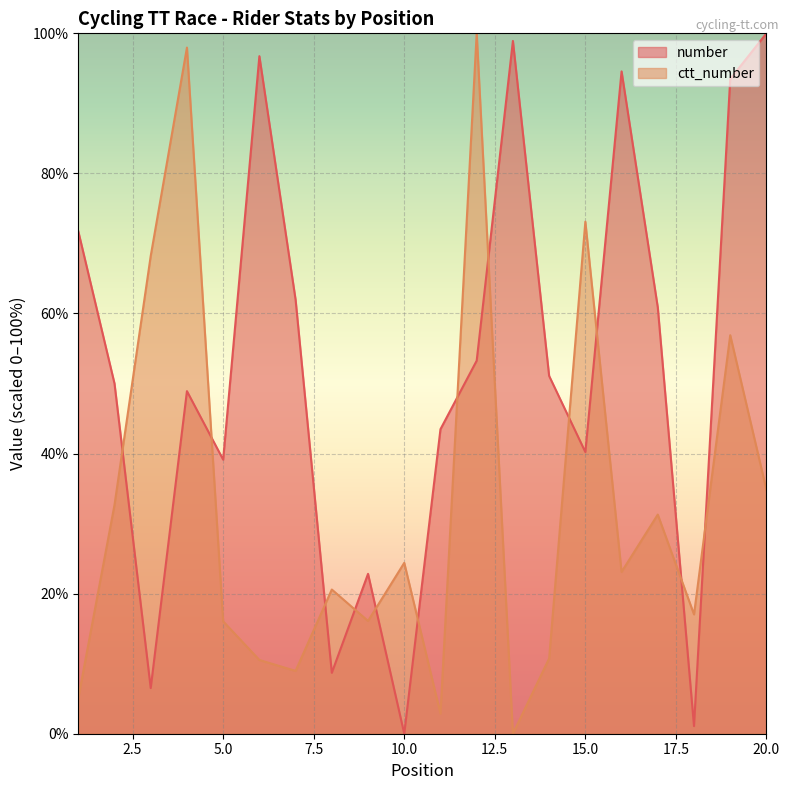

Rank the series by their average value, from highest to lowest.

number, ctt_number